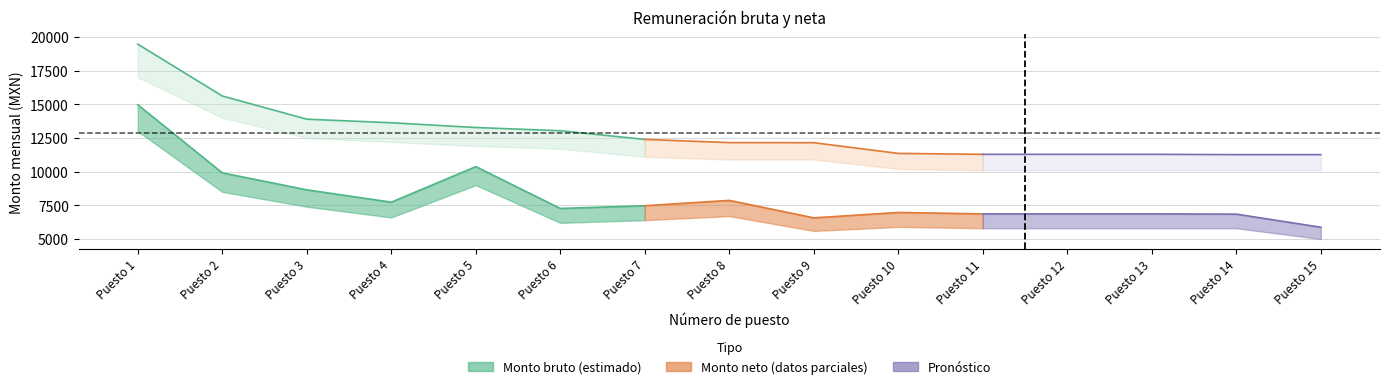

What is the total value across all series at 8?

20022.2